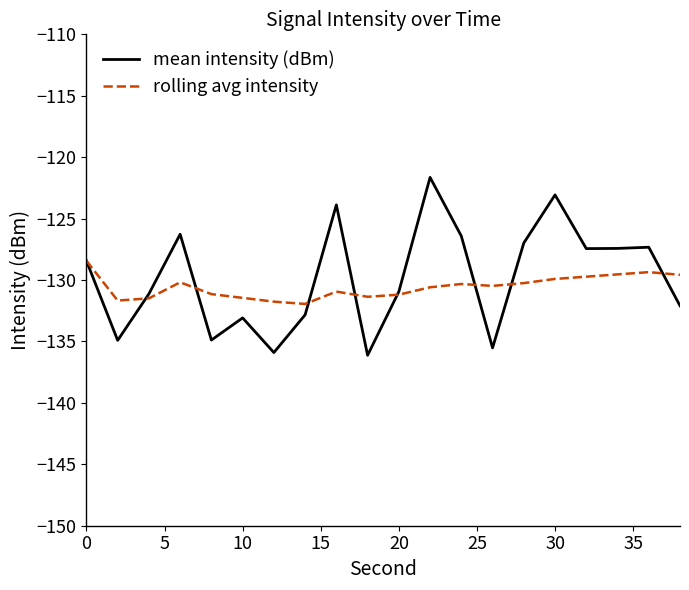

What is the greatest value displayed?

-121.6